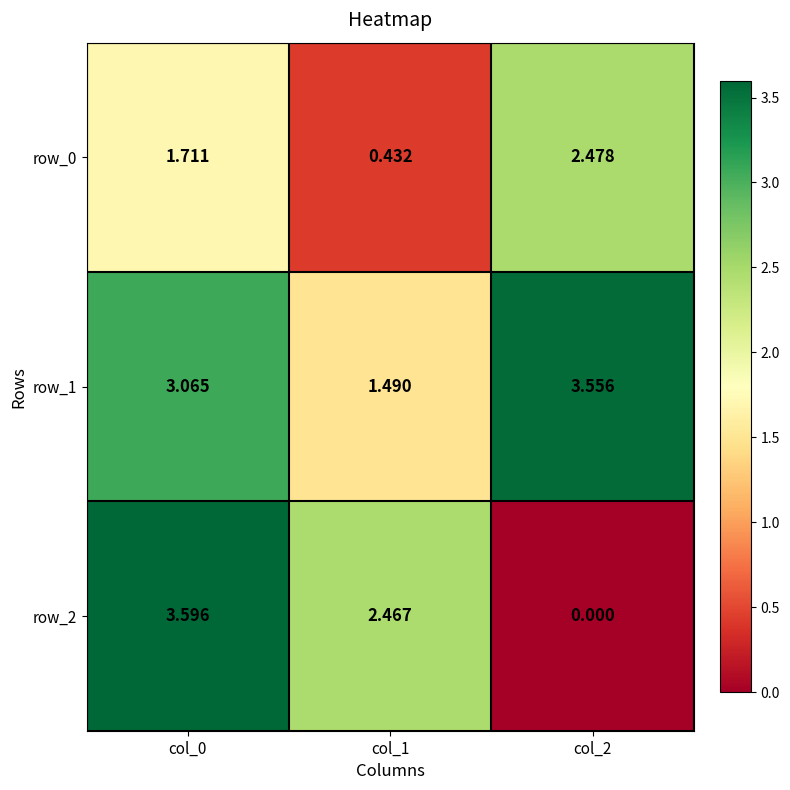

At which label does row_0 reach its peak?

col_2